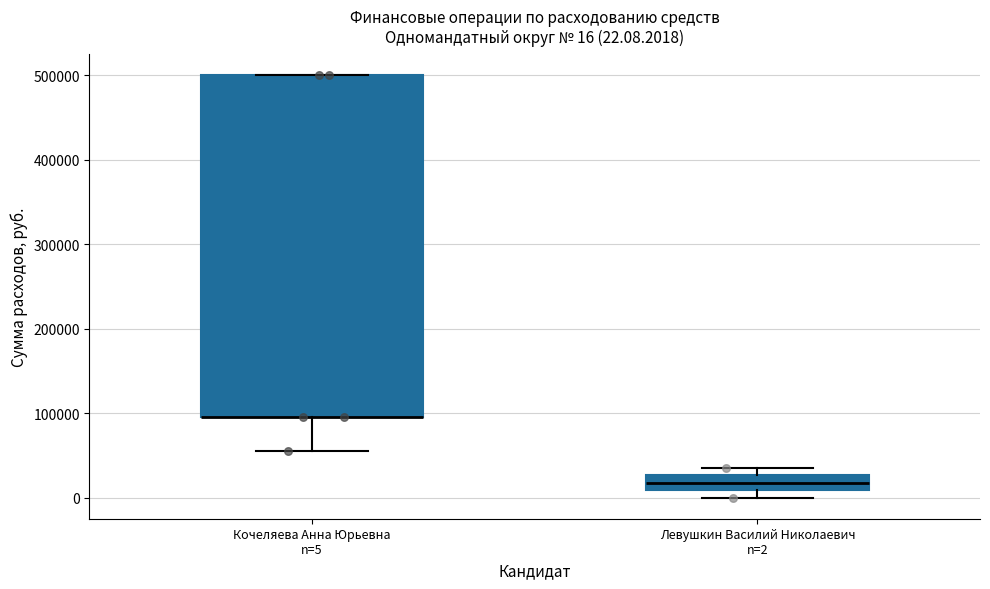

Comparing the boxes themselves (not the whiskers), which one is the tallest?

Кочеляева Анна Юрьевна n=5